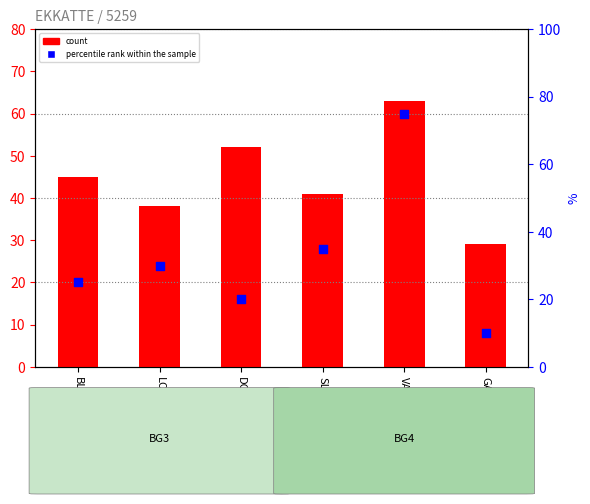

What are all the series names shown in the legend?

count, percentile rank within the sample